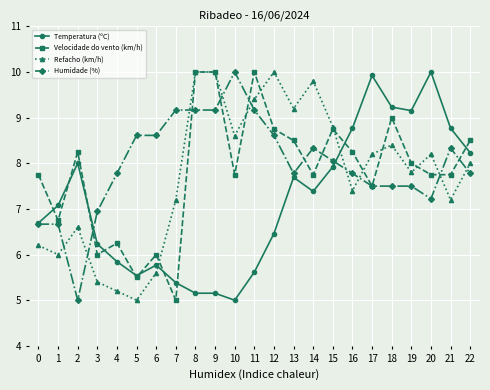

What is the value of the Velocidade do vento (km/h) point at the 12th from the left?

10.0